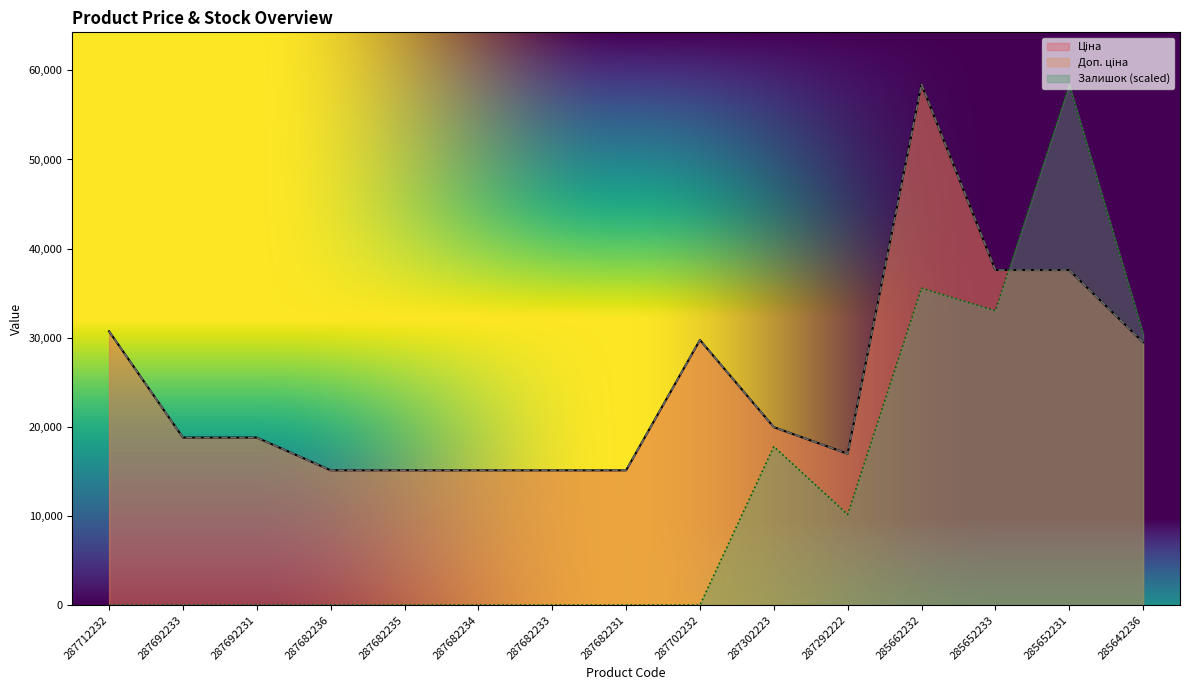

In Ціна, how many points are higher than both neighbors (excluding endpoints)?

2